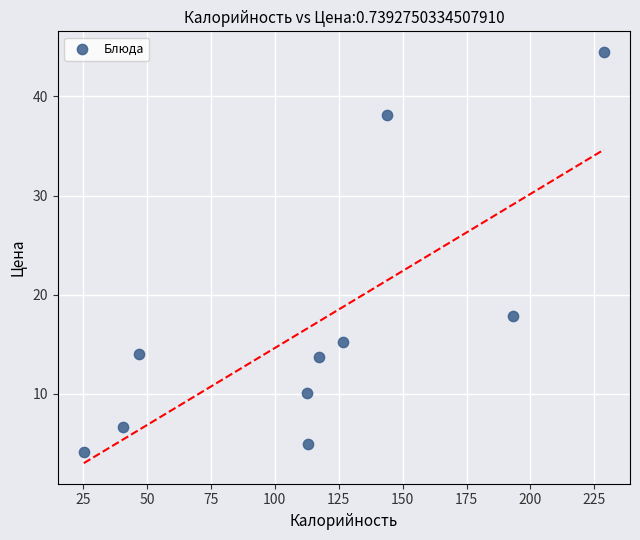

What Y value in the scatter plot is closest to 24?

17.9